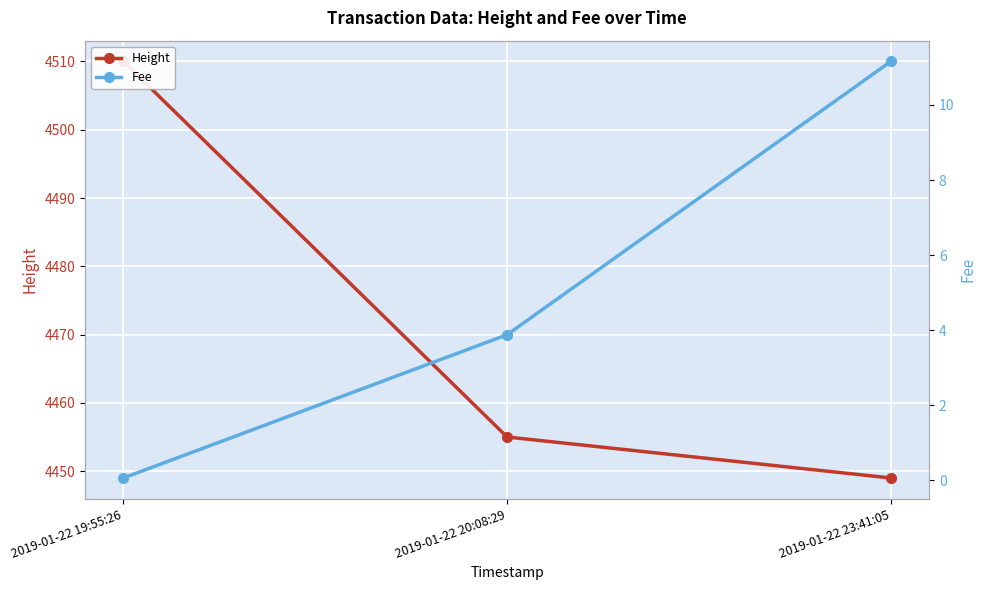

Which label corresponds to the smallest value in the chart?

2019-01-22 19:55:26